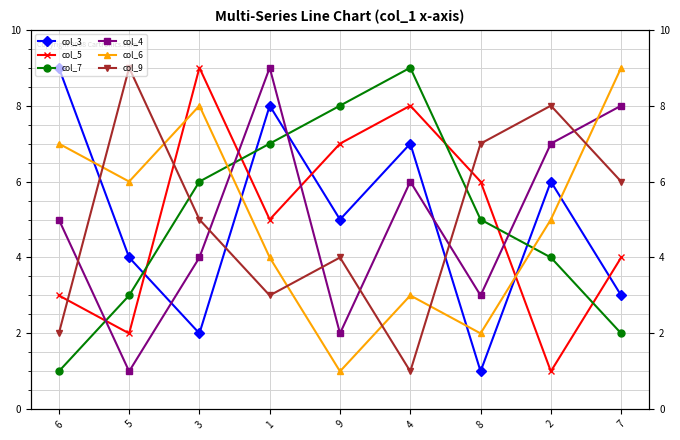

At which category does the chart reach its minimum across all series?

8